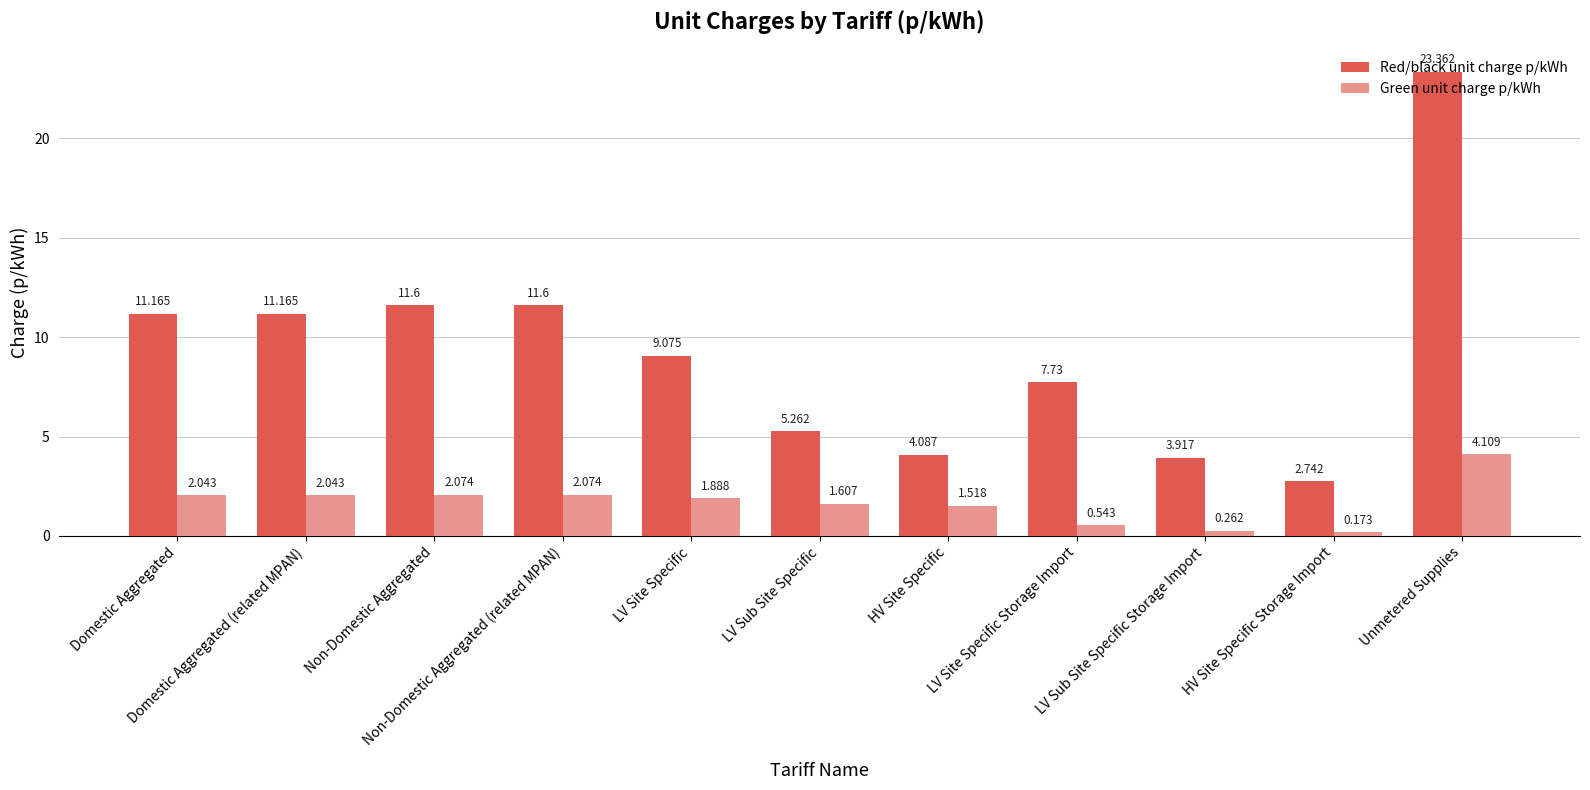

Rank the series by their maximum value, from lowest to highest.

Green unit charge p/kWh, Red/black unit charge p/kWh